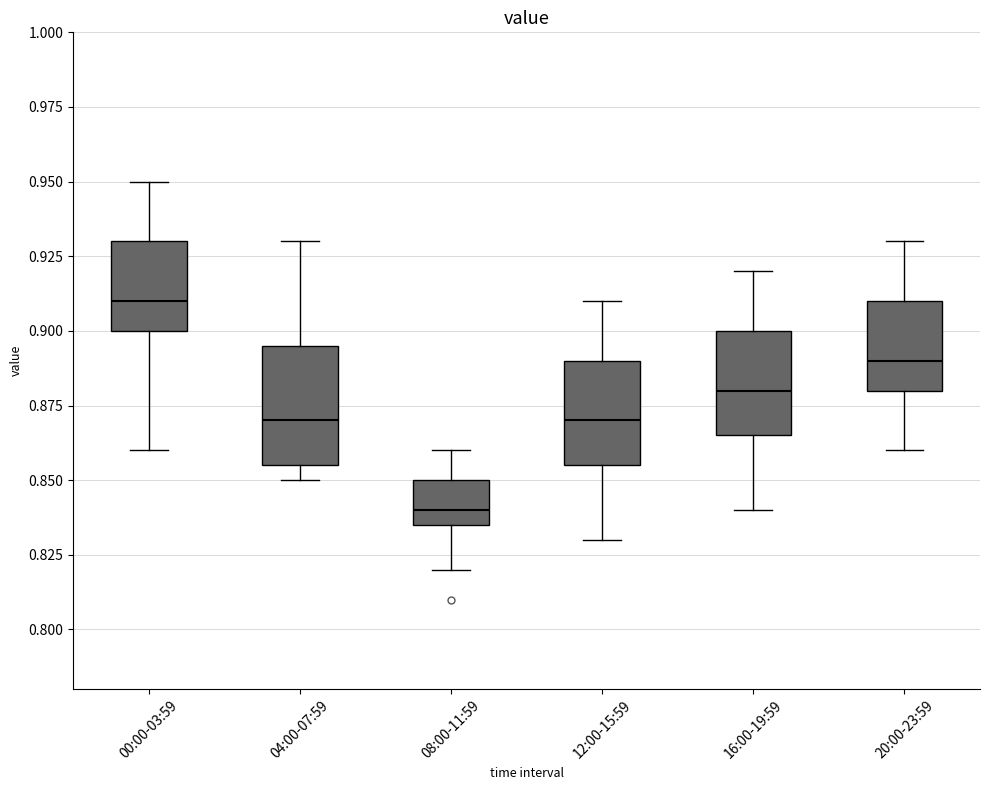

Reading left to right, transcribe this box plot: for each box, give where its median line is, the range the box spans, and where its two whiskers end, as read against the y-axis. The values are not printed on the chart, so give them approximately, as read against the axis.

00:00-03:59: median 0.910, box 0.900 to 0.930, whiskers 0.860 to 0.950
04:00-07:59: median 0.870, box 0.855 to 0.895, whiskers 0.850 to 0.930
08:00-11:59: median 0.840, box 0.835 to 0.850, whiskers 0.820 to 0.860
12:00-15:59: median 0.870, box 0.855 to 0.890, whiskers 0.830 to 0.910
16:00-19:59: median 0.880, box 0.865 to 0.900, whiskers 0.840 to 0.920
20:00-23:59: median 0.890, box 0.880 to 0.910, whiskers 0.860 to 0.930